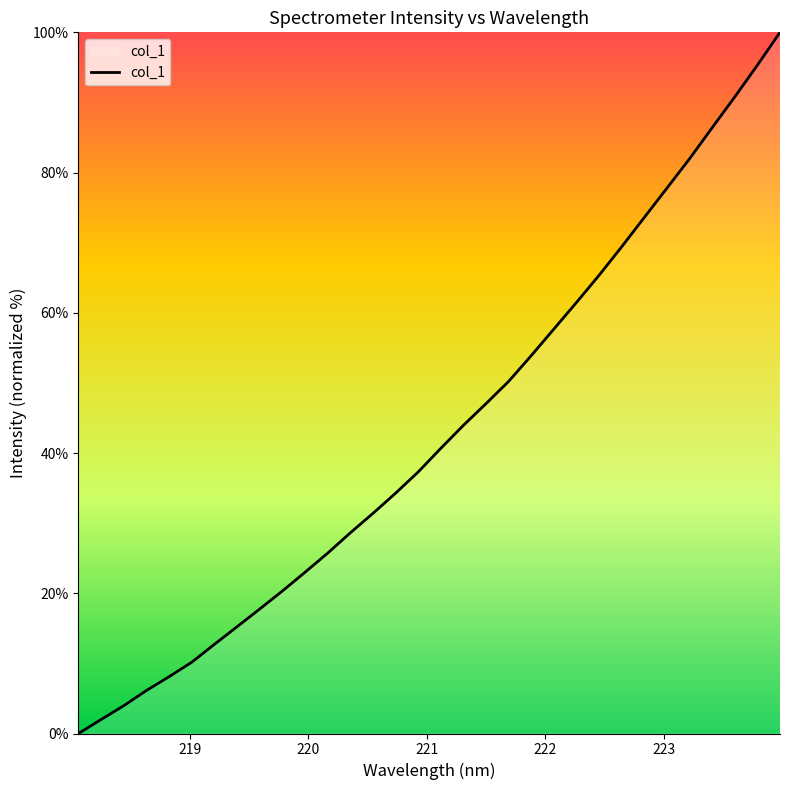

Does the chart have visible grid lines?

No